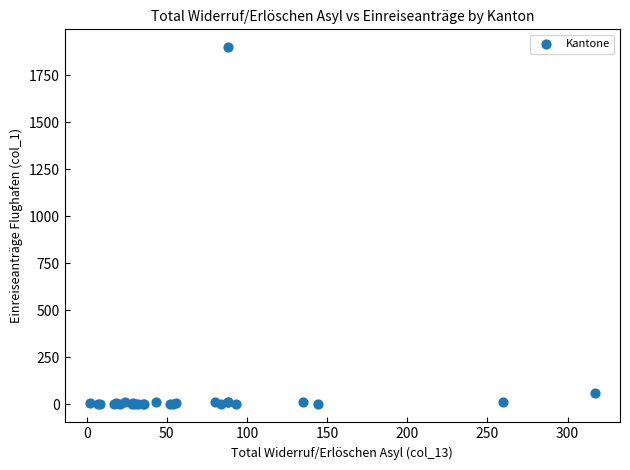

What Y value in the scatter plot is closest to 949?

59